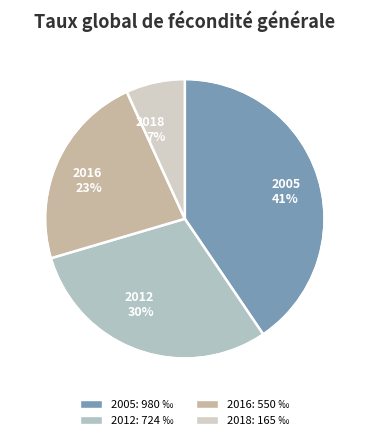

What is the largest slice in the pie chart?

2005